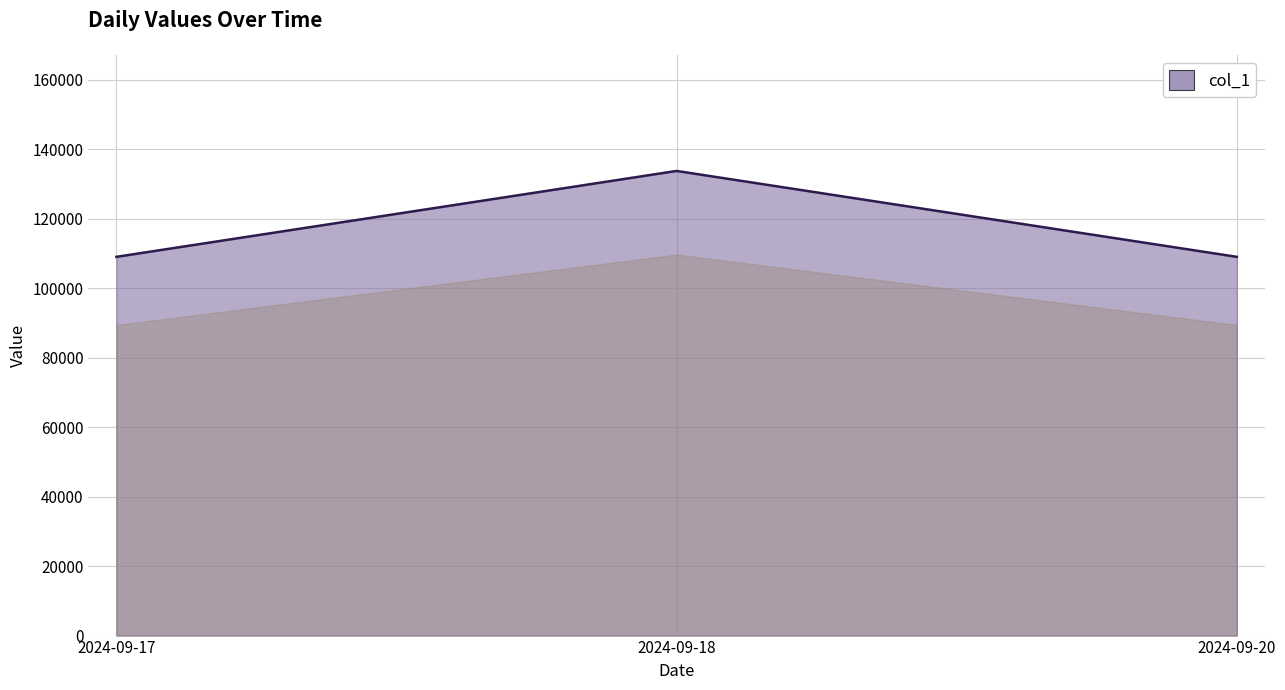

What is the change in value from 2024-09-17 to 2024-09-18?

+24715.9